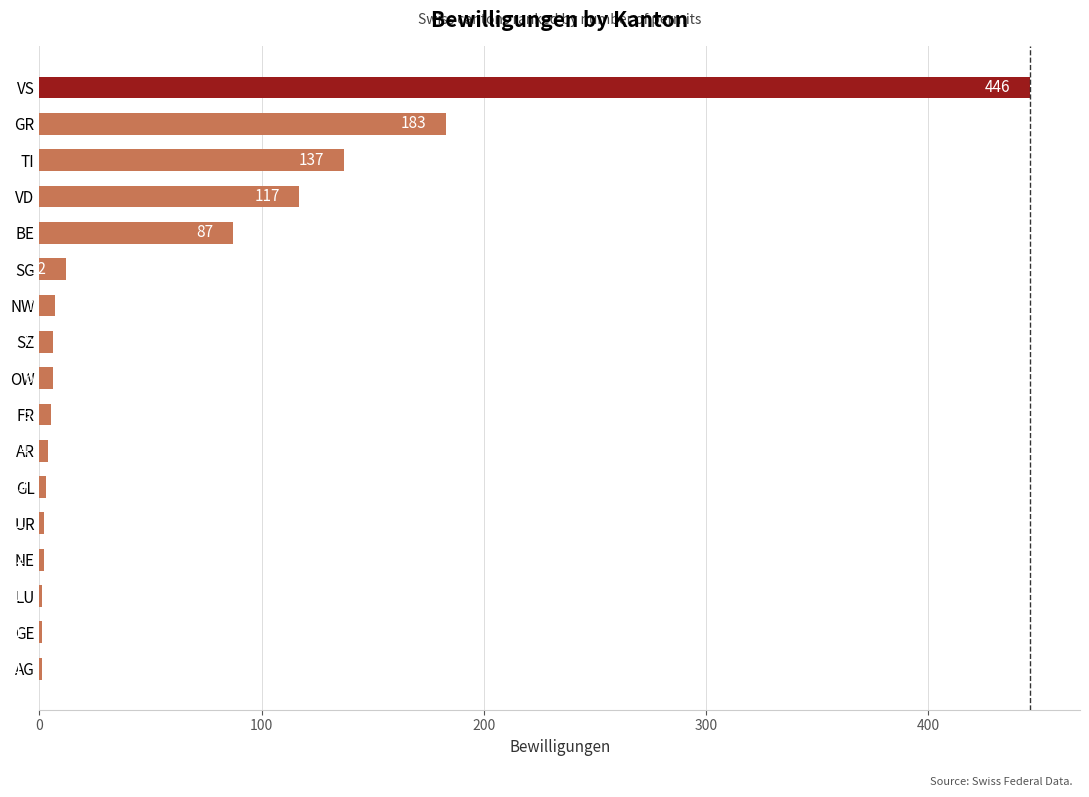

The value at VS is 161. True or false?

False